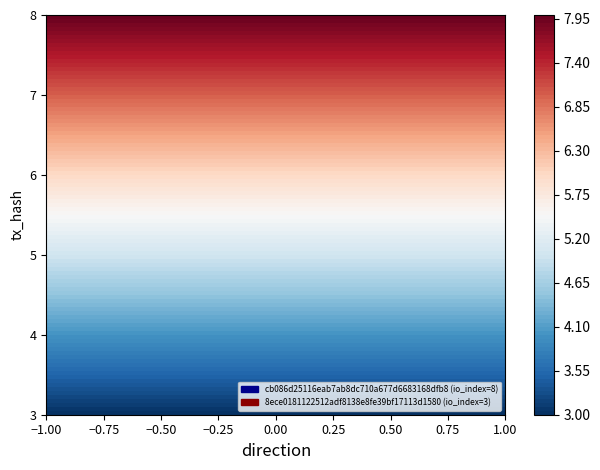

Is it true that 8ece0181122512adf8138e8fe39bf17113d1580 equals 2 at direction?

False